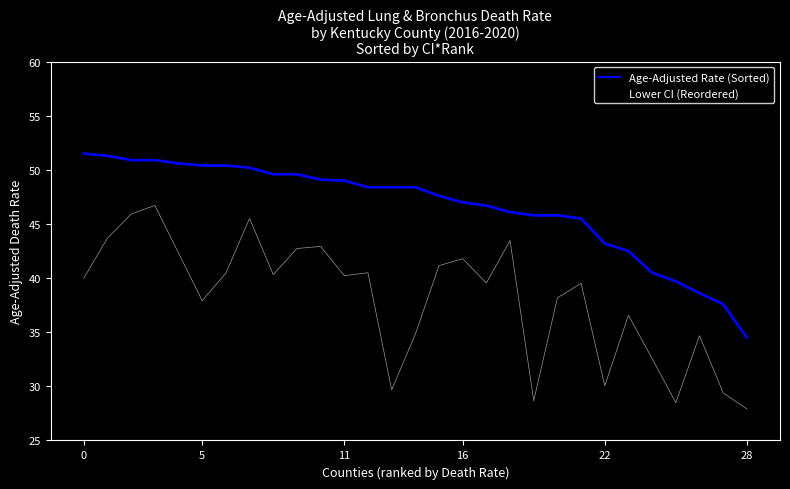

Is it true that Age-Adjusted Rate (Sorted) equals 50.4 at 5?

True